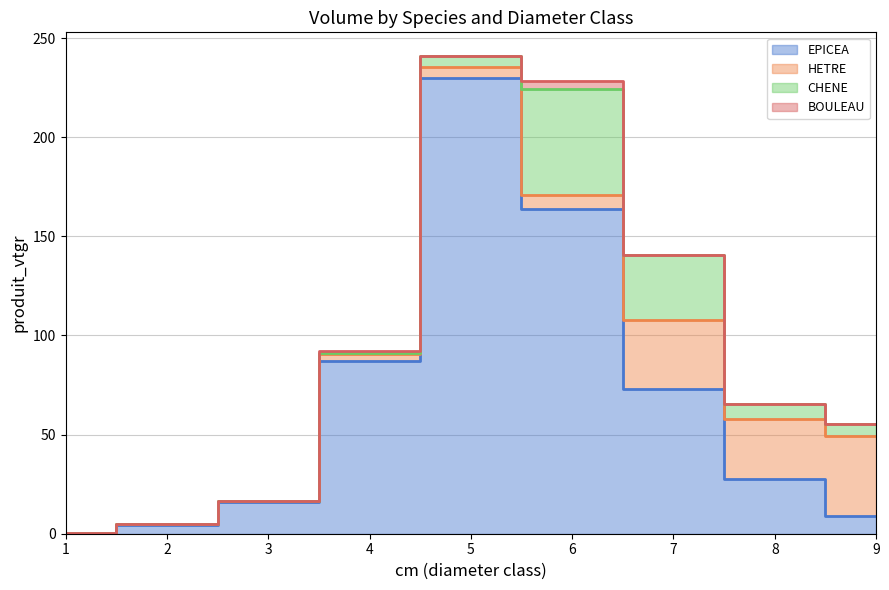

How many values in the CHENE (upper) series are below 65?

4